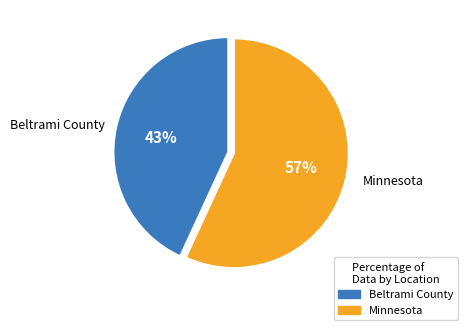

What percentage is the Minnesota slice, to the nearest percent?

57%